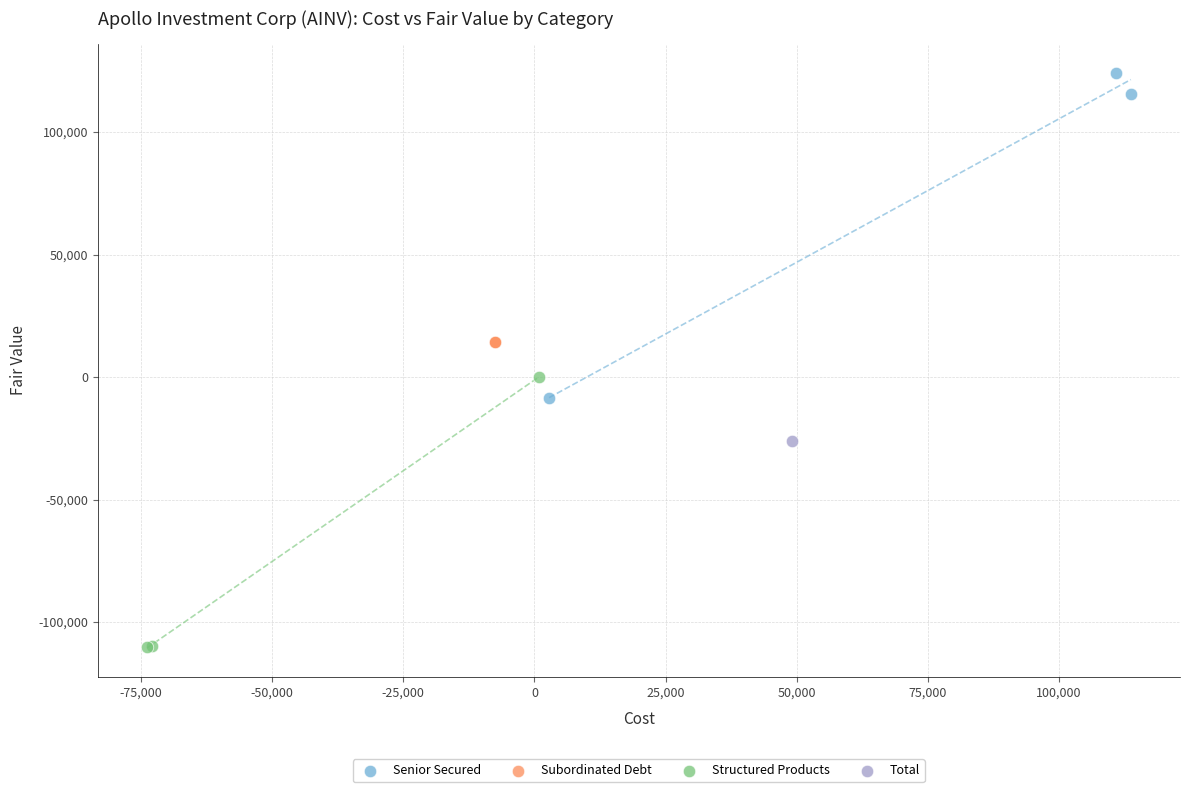

Which series contains the lowest Y value?

Structured Products